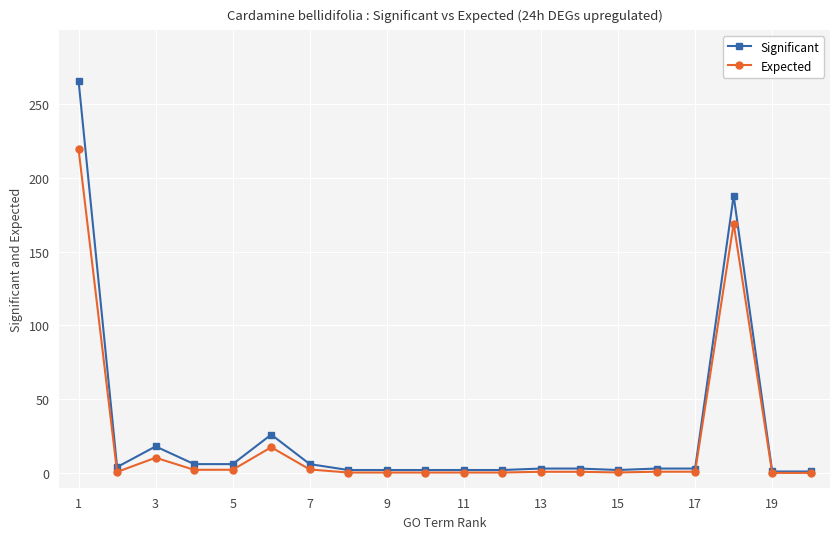

What is the average value of the Significant series?

27.3